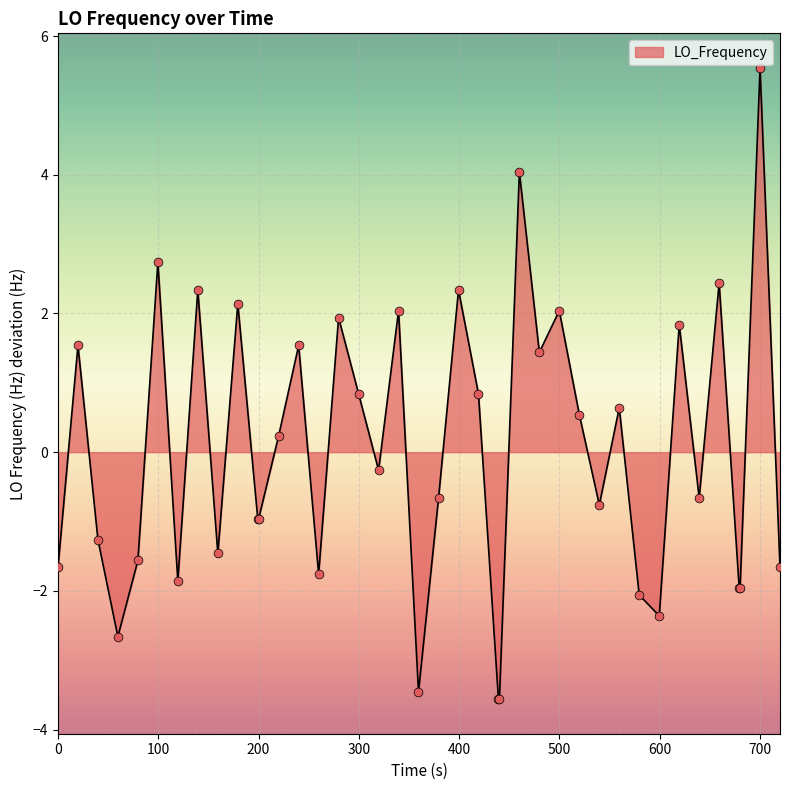

What is the difference between the maximum and minimum values?

9.1